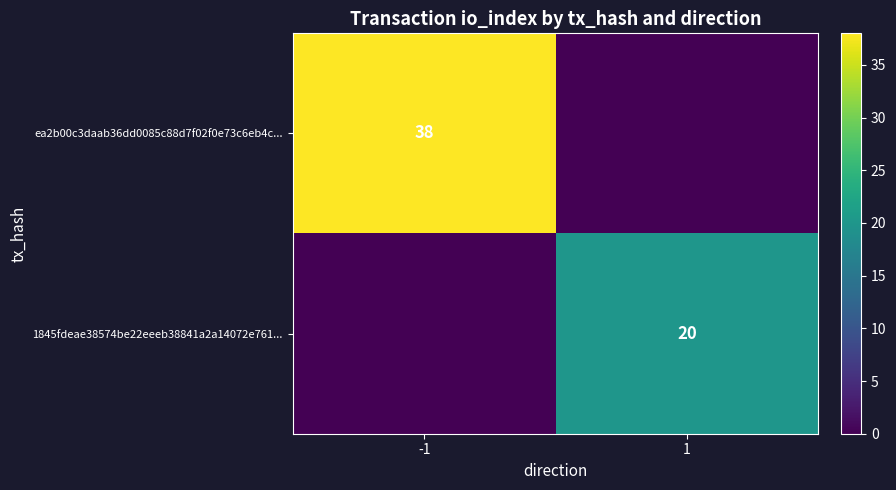

Is the value of 1845fdeae38574be22eeeb38841a2a14072e761... at 1 greater than the value of ea2b00c3daab36dd0085c88d7f02f0e73c6eb4c... at -1?

No